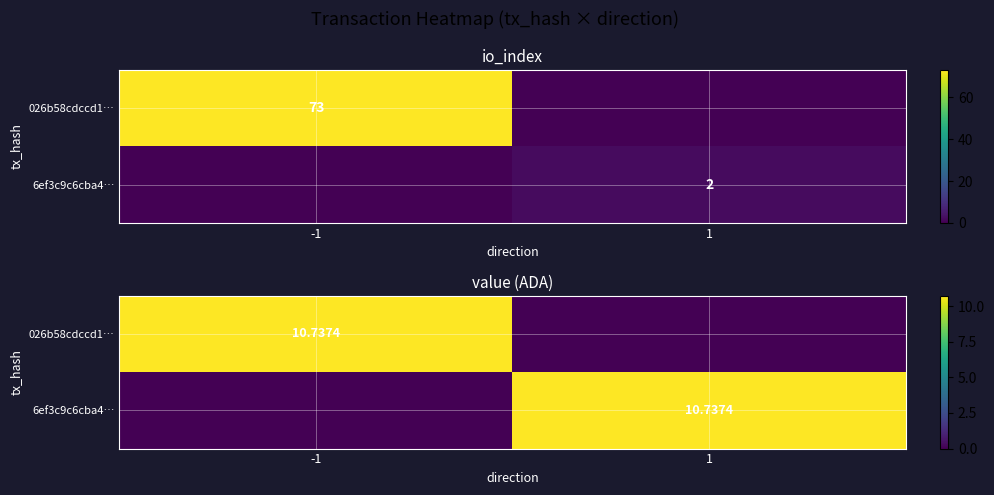

The value of 6ef3c9c6cba4… at -1 is 0.0. True or false?

True